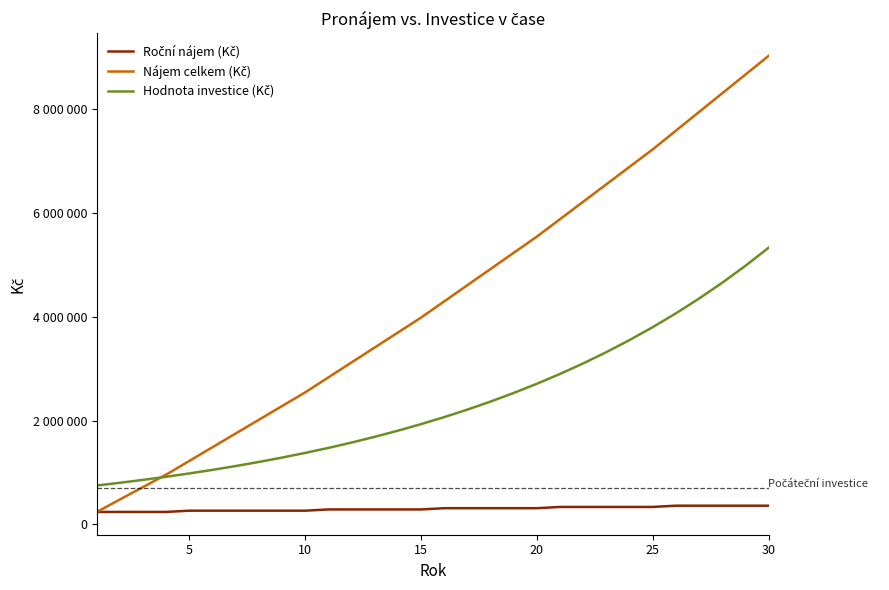

How many data points does each series have?

30